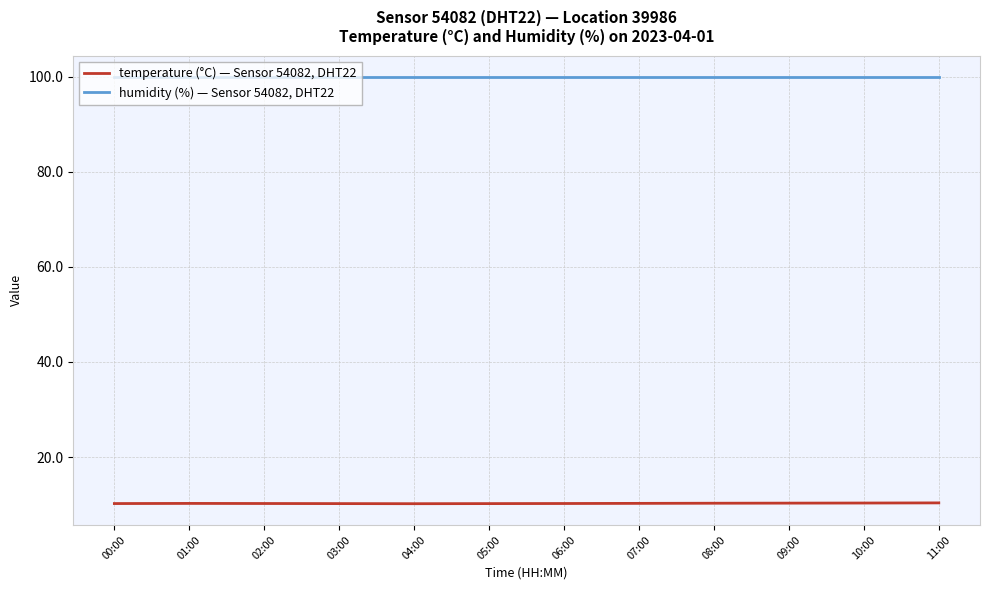

What position from the right is 08:00?

4